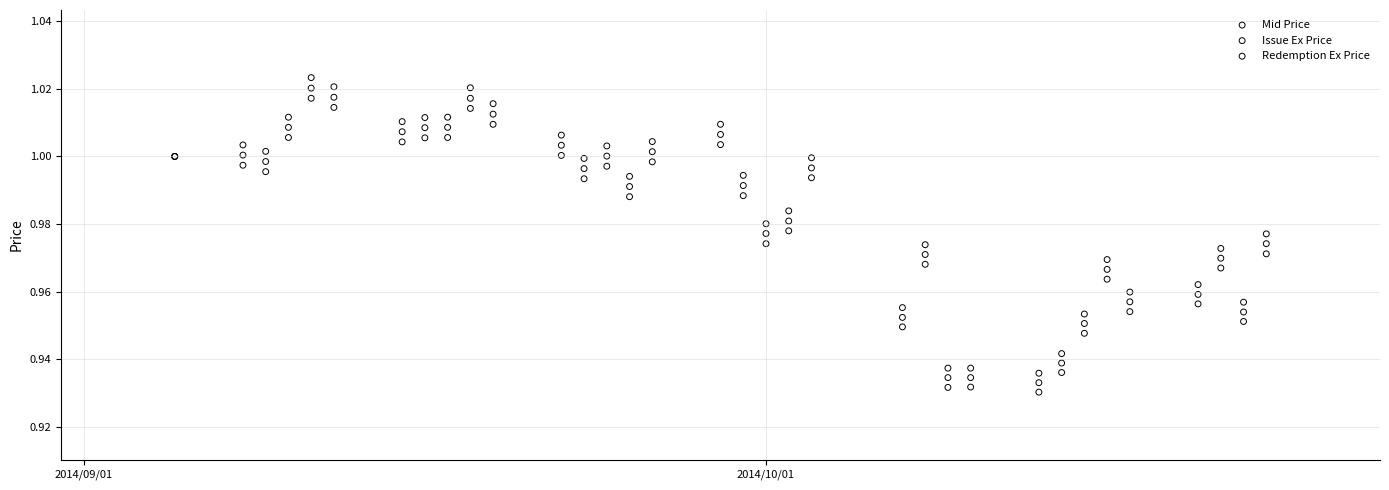

Which series has the widest spread of Y values?

Issue Ex Price